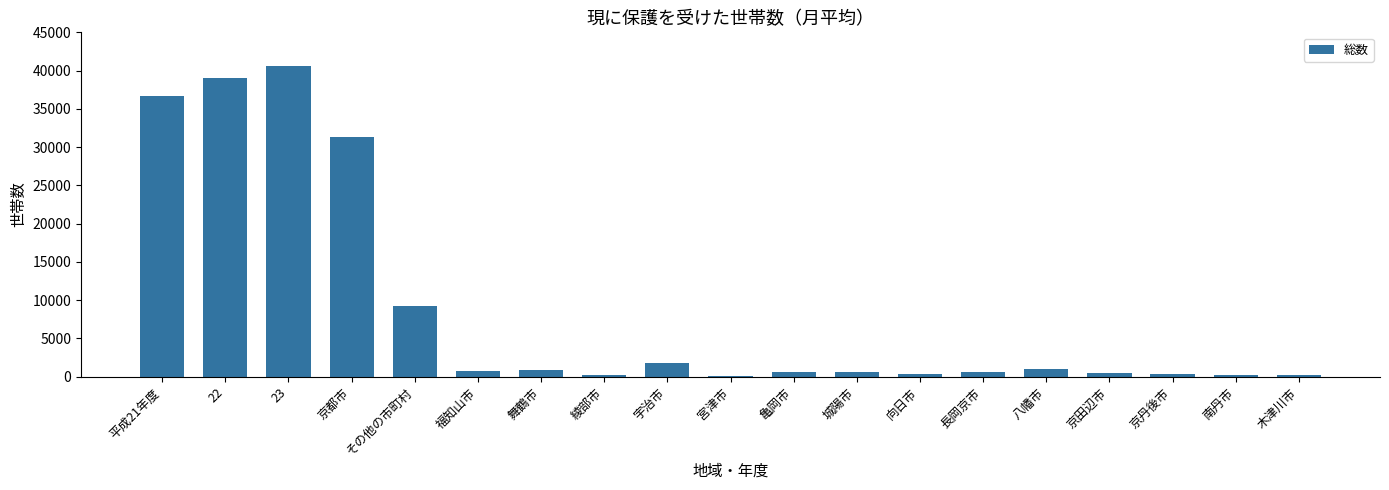

Between 綾部市 and その他の市町村, which is larger?

その他の市町村